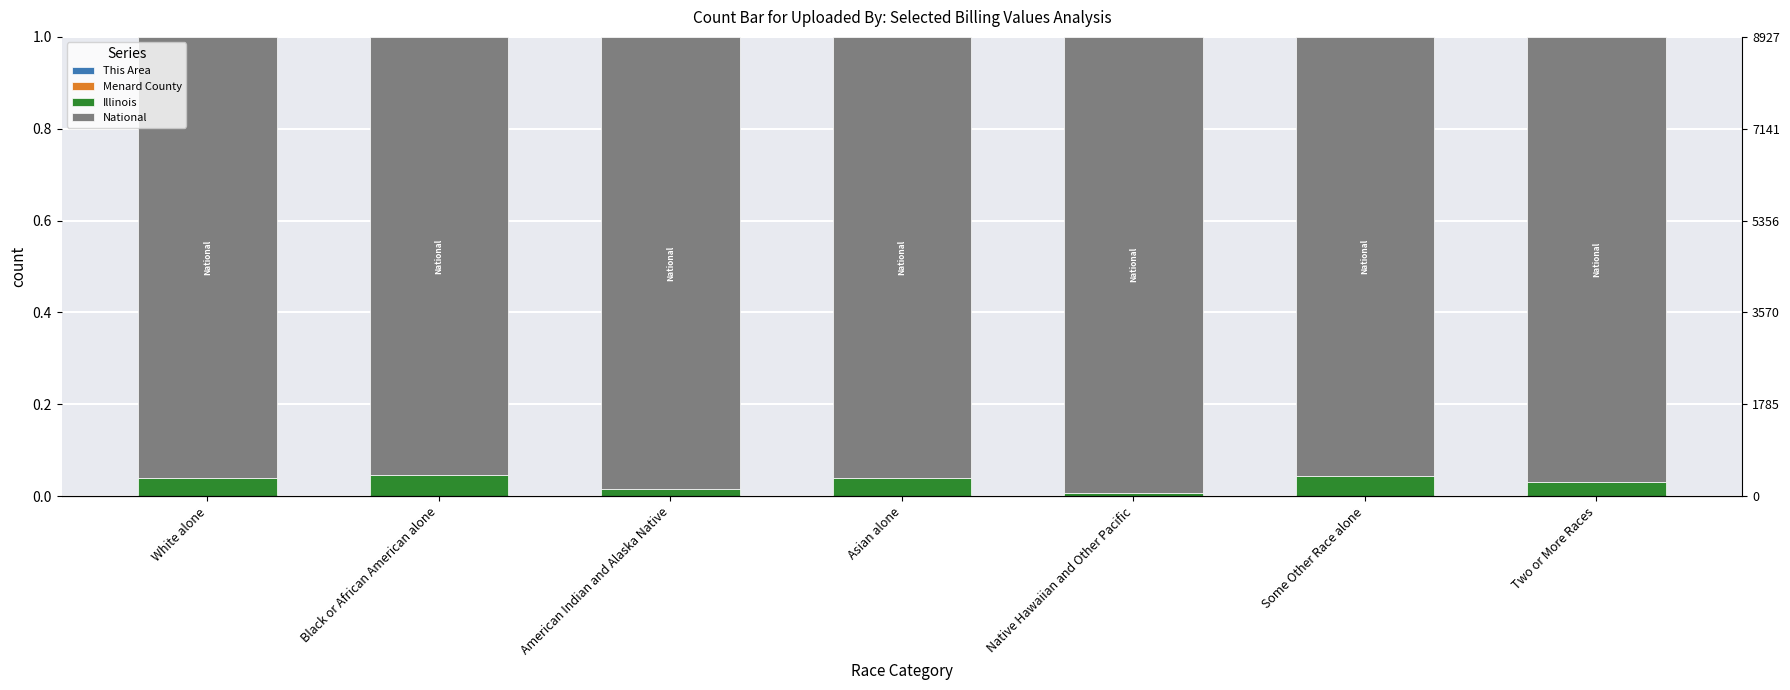

What is the label of the 7th bar from the left?

Two or More Races